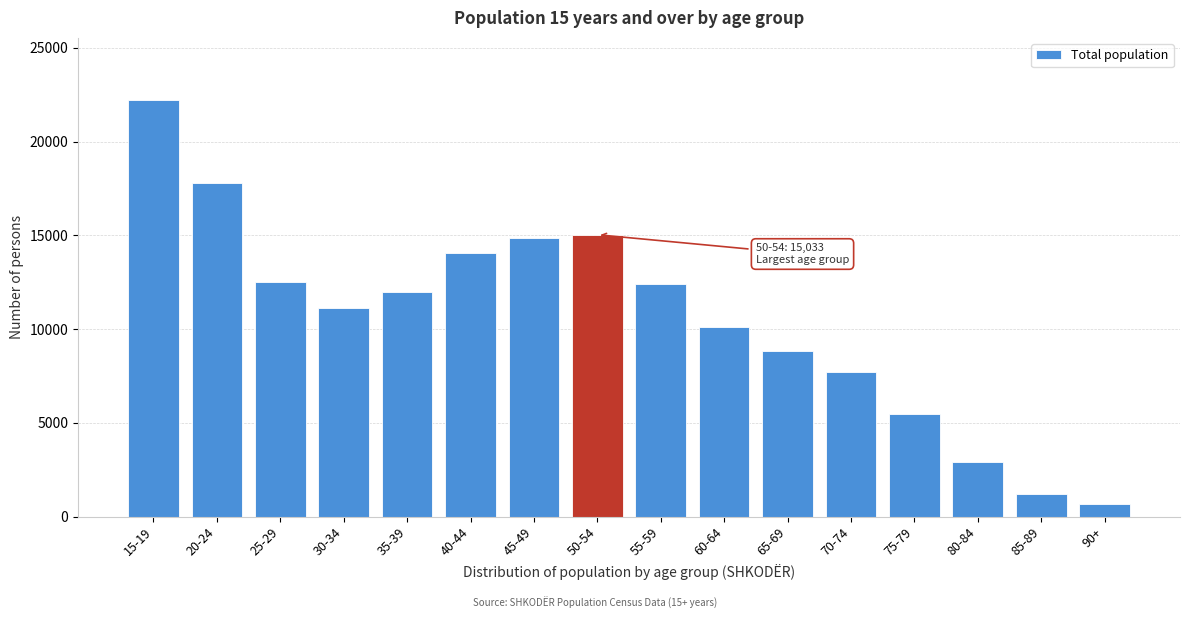

Reading left to right, extract all data points from this chart.

15-19=22207	20-24=17806	25-29=12500	30-34=11133	35-39=11956	40-44=14054	45-49=14834	50-54=15033	55-59=12386	60-64=10111	65-69=8827	70-74=7693	75-79=5496	80-84=2919	85-89=1196	90+=677